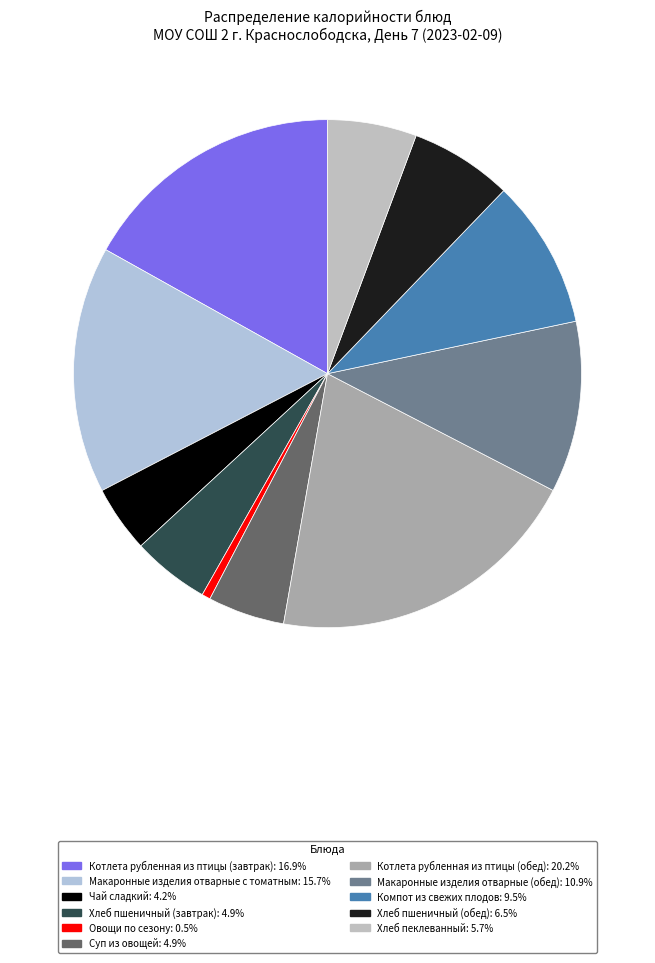

The Чай сладкий slice represents 4% of the pie. True or false?

True